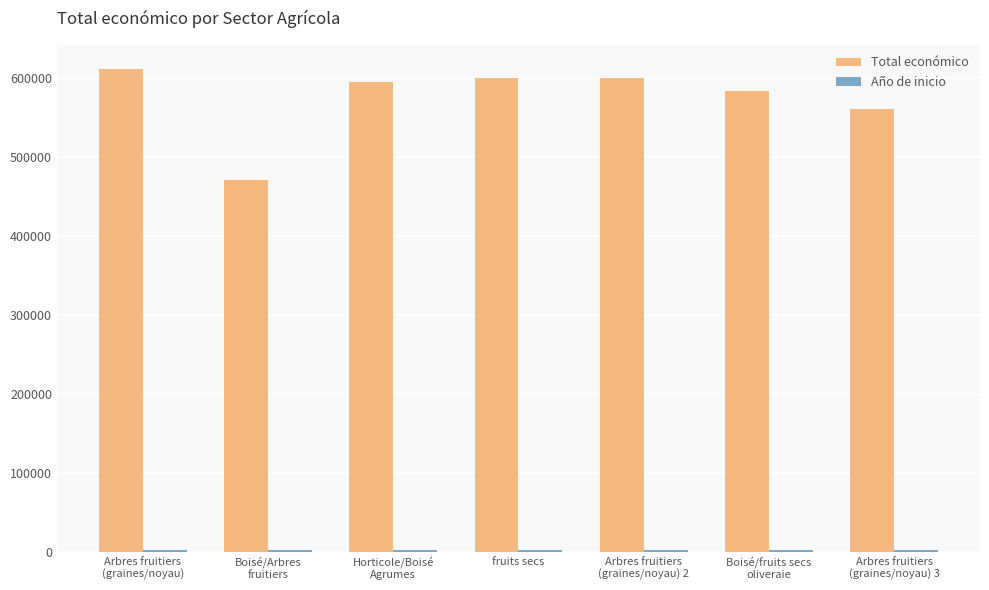

What is the maximum value shown in the chart?

610889